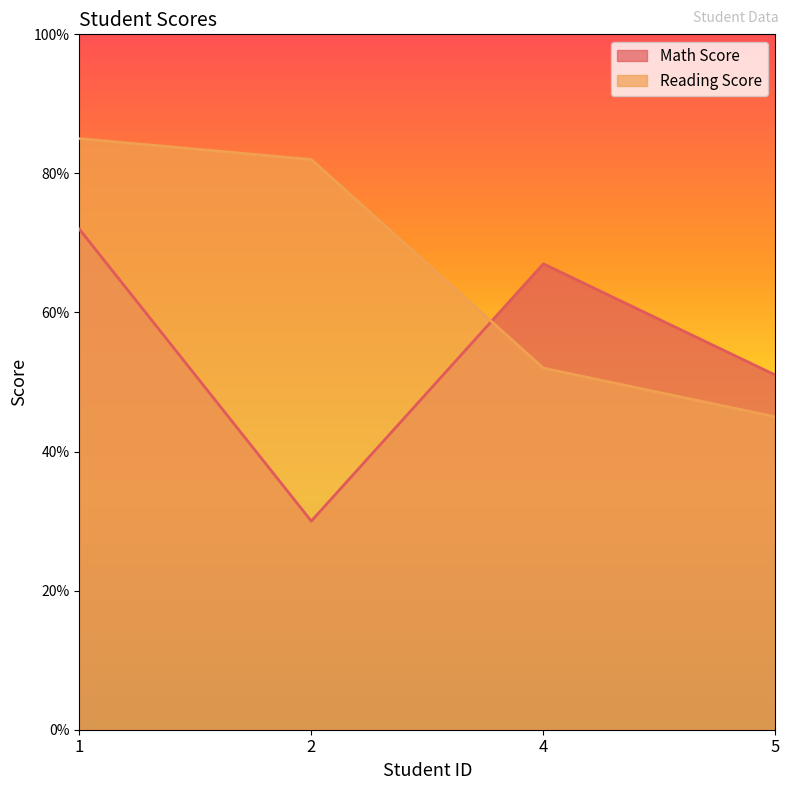

List the series in order of their peak value, lowest first.

Math Score, Reading Score